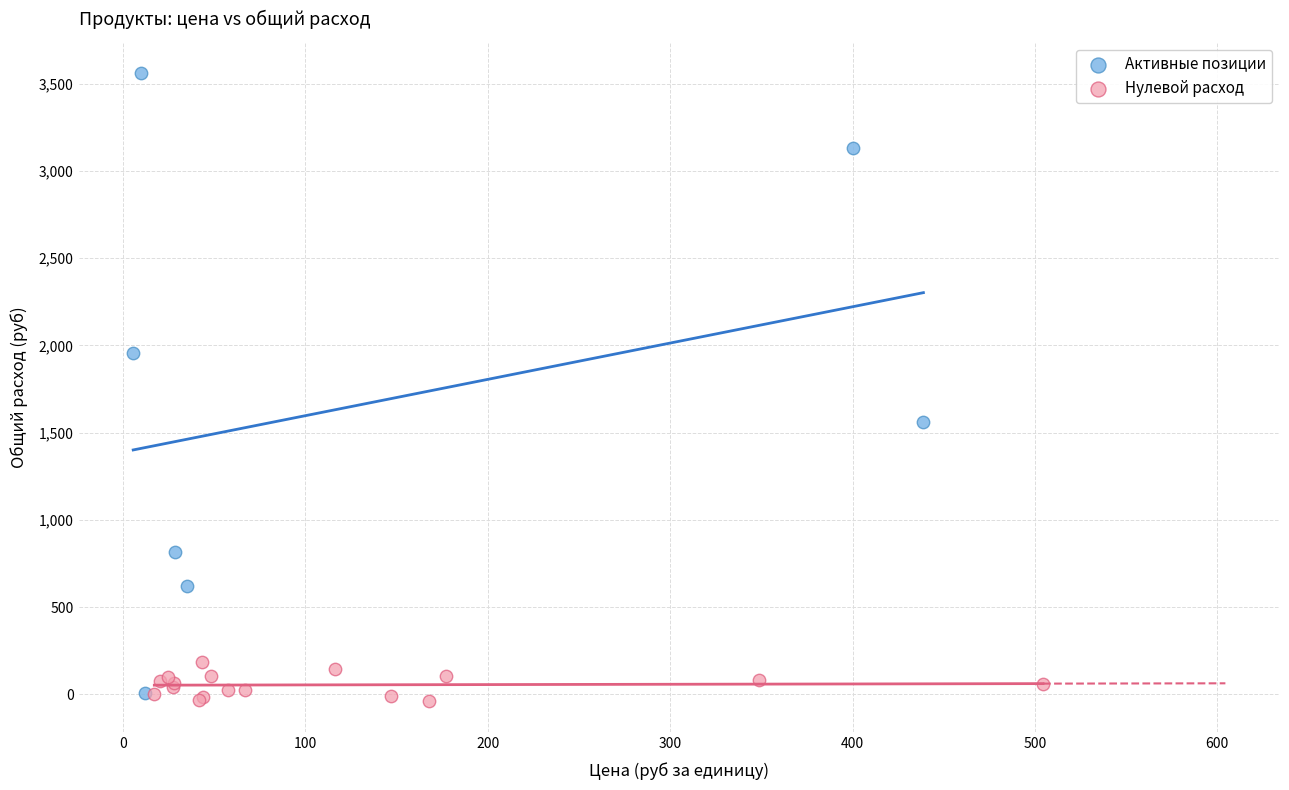

What are all the series names shown in the legend?

Активные позиции, Нулевой расход